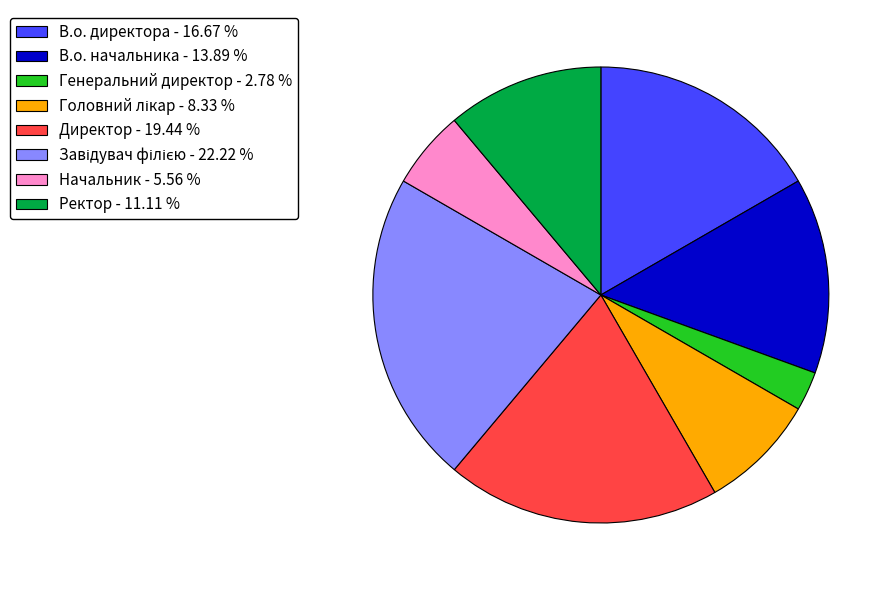

Between Начальник - 5.56 % and В.о. начальника - 13.89 %, which is larger?

В.о. начальника - 13.89 %